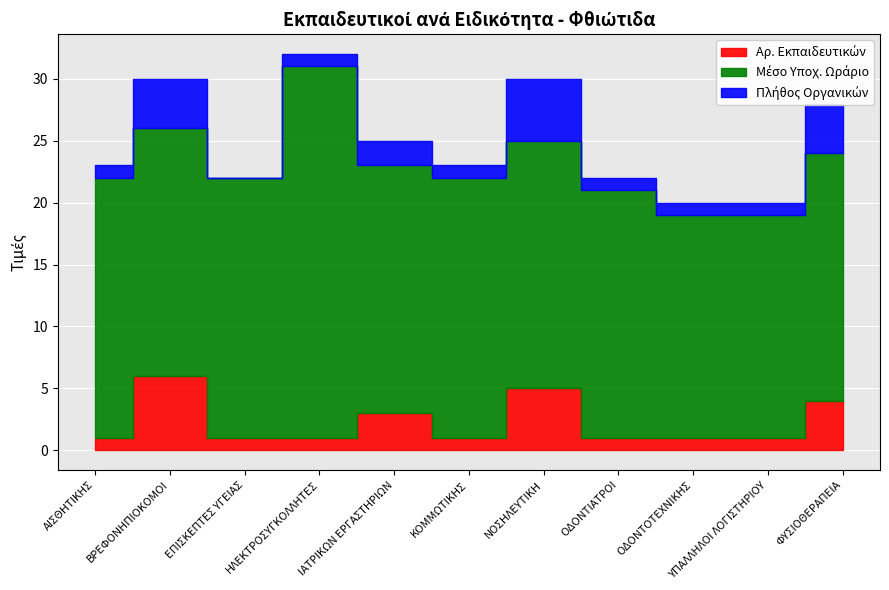

Reading right to left, transcribe all the data shown in this chart.

Αρ. Εκπαιδευτικών: ΦΥΣΙΟΘΕΡΑΠΕΙΑ=4	ΥΠΑΛΛΗΛΟΙ ΛΟΓΙΣΤΗΡΙΟΥ=1	ΟΔΟΝΤΟΤΕΧΝΙΚΗΣ=1	ΟΔΟΝΤΙΑΤΡΟΙ=1	ΝΟΣΗΛΕΥΤΙΚΗ=5	ΚΟΜΜΩΤΙΚΗΣ=1	ΙΑΤΡΙΚΩΝ ΕΡΓΑΣΤΗΡΙΩΝ=3	ΗΛΕΚΤΡΟΣΥΓΚΟΛΛΗΤΕΣ=1	ΕΠΙΣΚΕΠΤΕΣ ΥΓΕΙΑΣ=1	ΒΡΕΦΟΝΗΠΙΟΚΟΜΟΙ=6	ΑΙΣΘΗΤΙΚΗΣ=1
Μέσο Υποχ. Ωράριο: ΦΥΣΙΟΘΕΡΑΠΕΙΑ=20	ΥΠΑΛΛΗΛΟΙ ΛΟΓΙΣΤΗΡΙΟΥ=18	ΟΔΟΝΤΟΤΕΧΝΙΚΗΣ=18	ΟΔΟΝΤΙΑΤΡΟΙ=20	ΝΟΣΗΛΕΥΤΙΚΗ=20	ΚΟΜΜΩΤΙΚΗΣ=21	ΙΑΤΡΙΚΩΝ ΕΡΓΑΣΤΗΡΙΩΝ=20	ΗΛΕΚΤΡΟΣΥΓΚΟΛΛΗΤΕΣ=30	ΕΠΙΣΚΕΠΤΕΣ ΥΓΕΙΑΣ=21	ΒΡΕΦΟΝΗΠΙΟΚΟΜΟΙ=20	ΑΙΣΘΗΤΙΚΗΣ=21
Πλήθος Οργανικών: ΦΥΣΙΟΘΕΡΑΠΕΙΑ=4	ΥΠΑΛΛΗΛΟΙ ΛΟΓΙΣΤΗΡΙΟΥ=1	ΟΔΟΝΤΟΤΕΧΝΙΚΗΣ=1	ΟΔΟΝΤΙΑΤΡΟΙ=1	ΝΟΣΗΛΕΥΤΙΚΗ=5	ΚΟΜΜΩΤΙΚΗΣ=1	ΙΑΤΡΙΚΩΝ ΕΡΓΑΣΤΗΡΙΩΝ=2	ΗΛΕΚΤΡΟΣΥΓΚΟΛΛΗΤΕΣ=1	ΕΠΙΣΚΕΠΤΕΣ ΥΓΕΙΑΣ=0	ΒΡΕΦΟΝΗΠΙΟΚΟΜΟΙ=4	ΑΙΣΘΗΤΙΚΗΣ=1